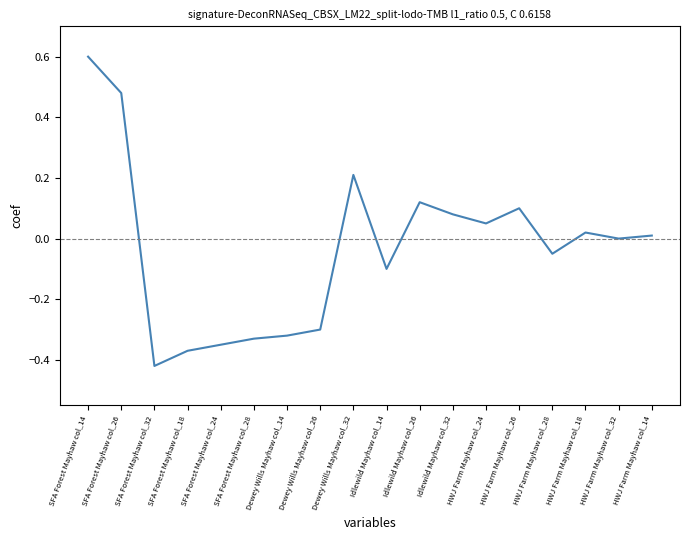

What position from the right is Dewey Wills Mayhaw col_26?

11